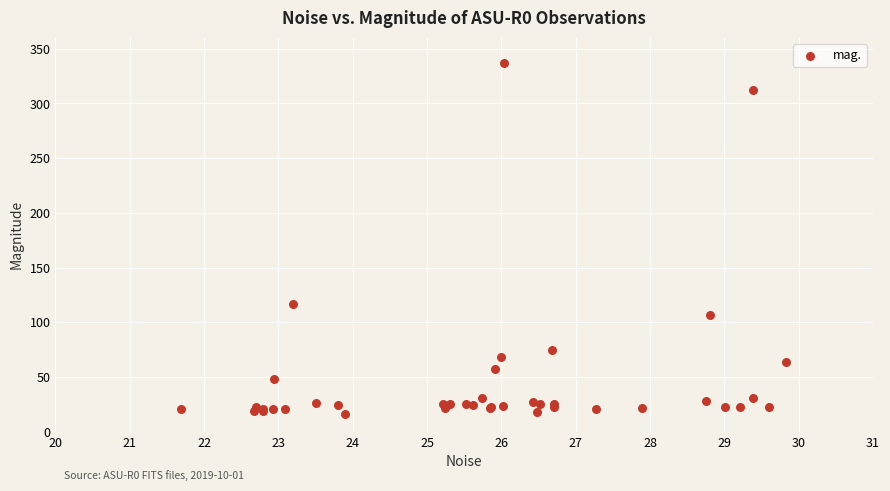

What Y value in the scatter plot is closest to 176?

116.7